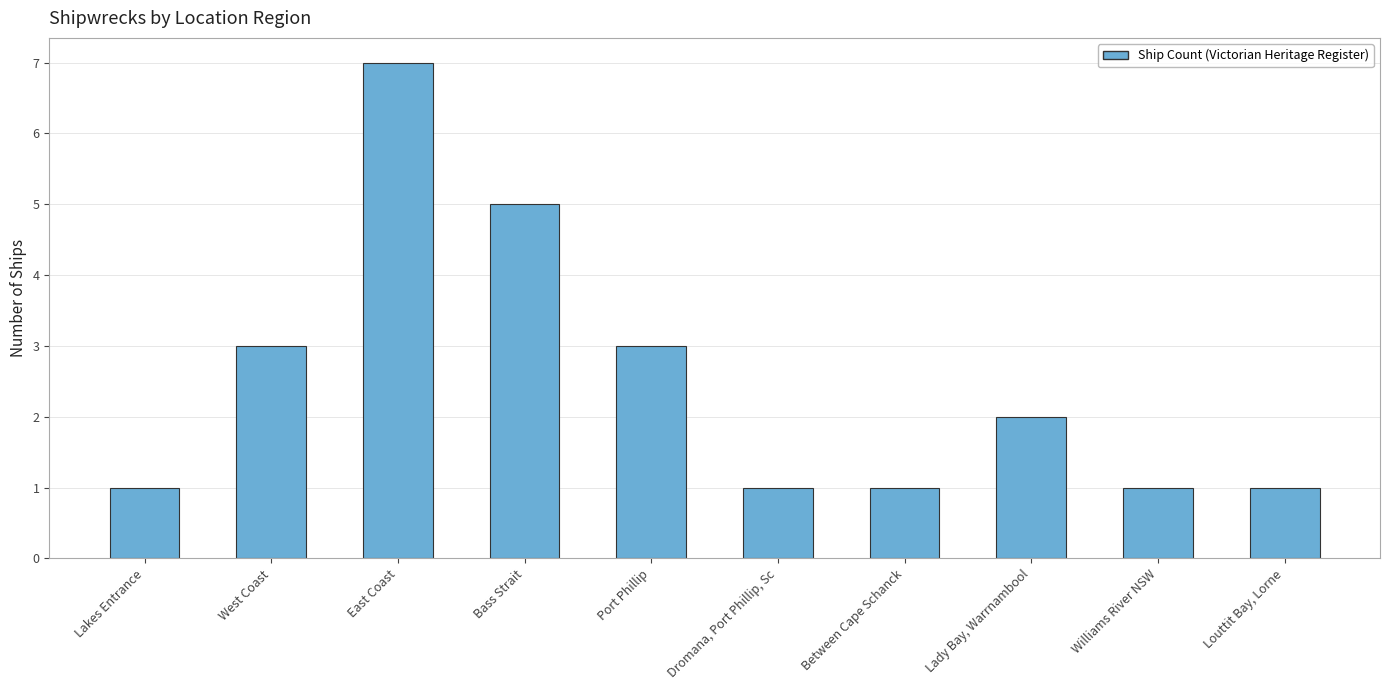

The chart shows a value of 3 at West Coast. True or false?

True